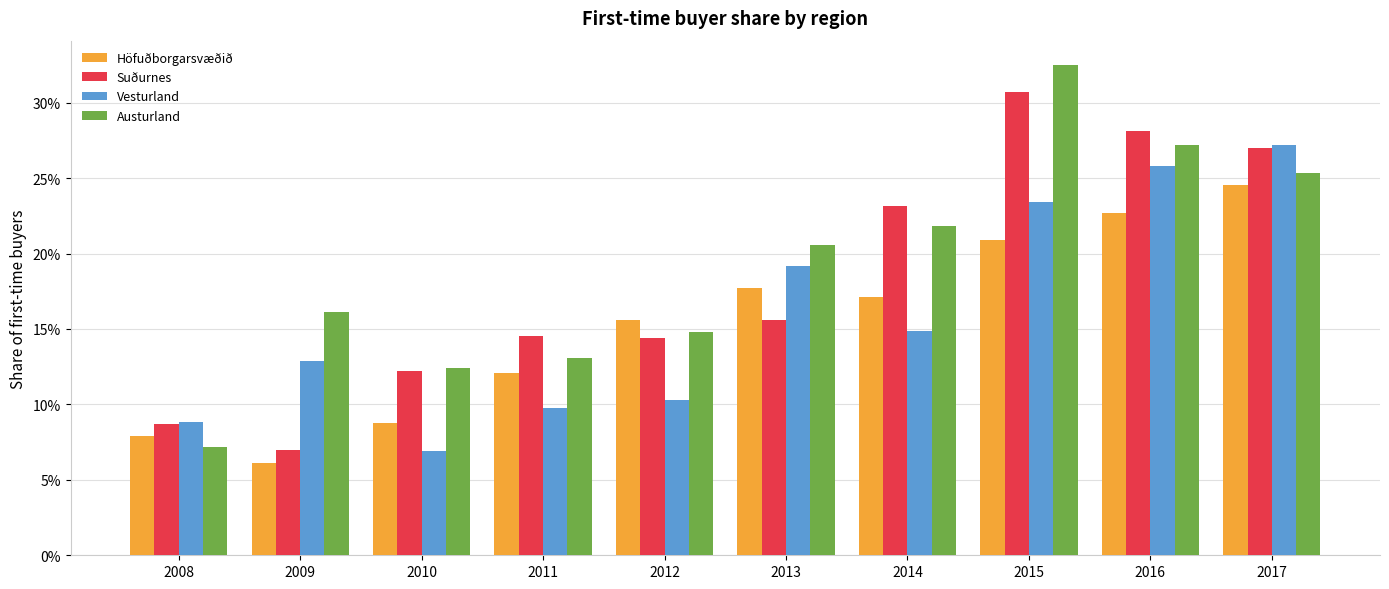

Rank the categories by Suðurnes value from lowest to highest.

2009, 2008, 2010, 2012, 2011, 2013, 2014, 2017, 2016, 2015